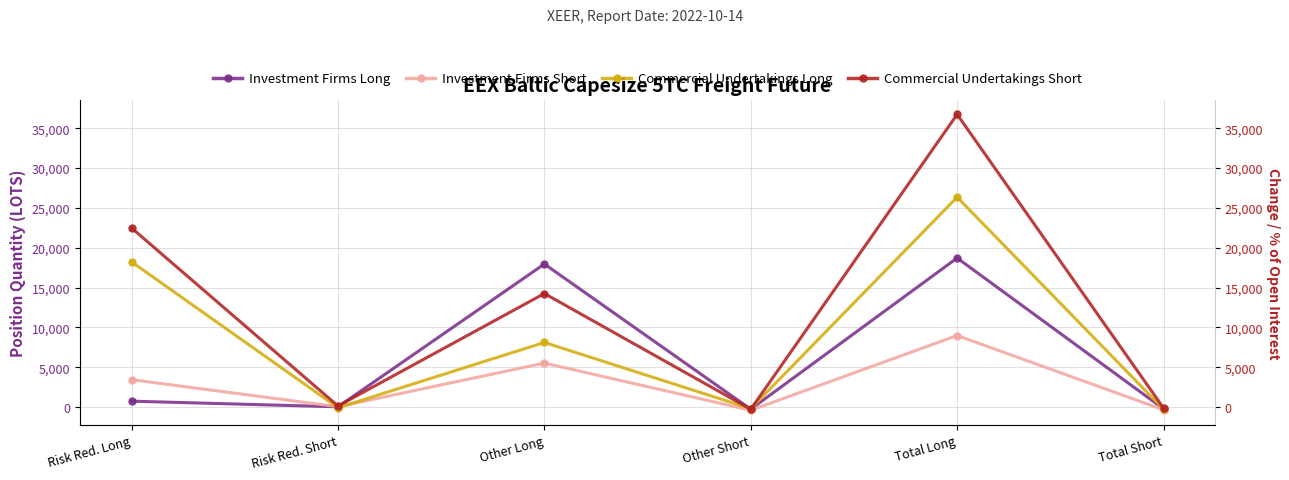

The value of Investment Firms Short at Total Short is -535.7. True or false?

False